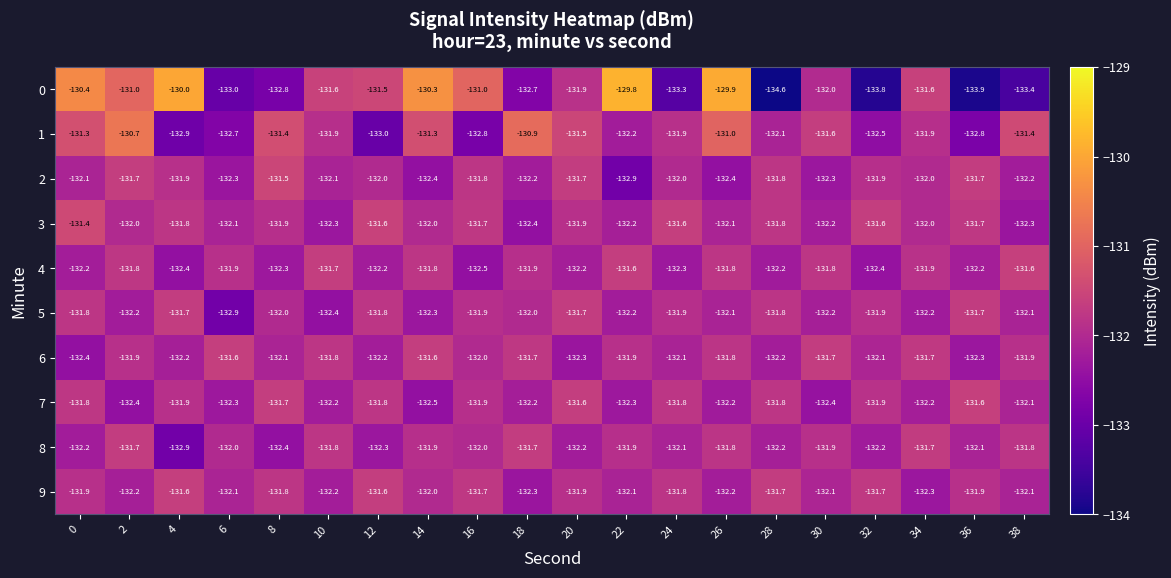

Is the value of 3 at 18 greater than the value of 8 at 20?

No